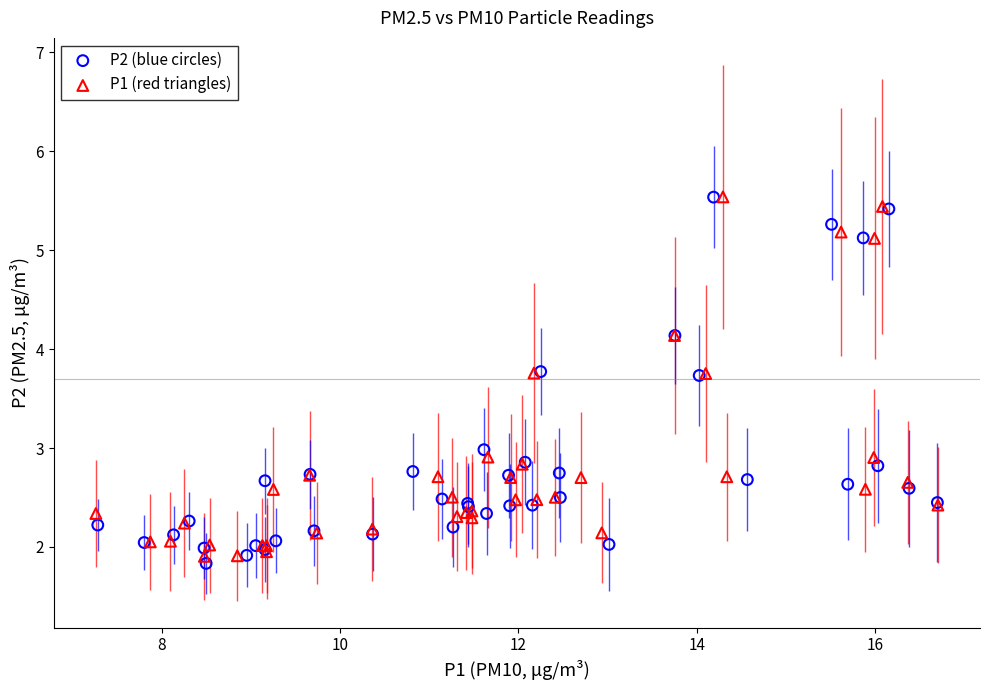

Which series reaches the minimum Y coordinate?

P2 (blue circles)